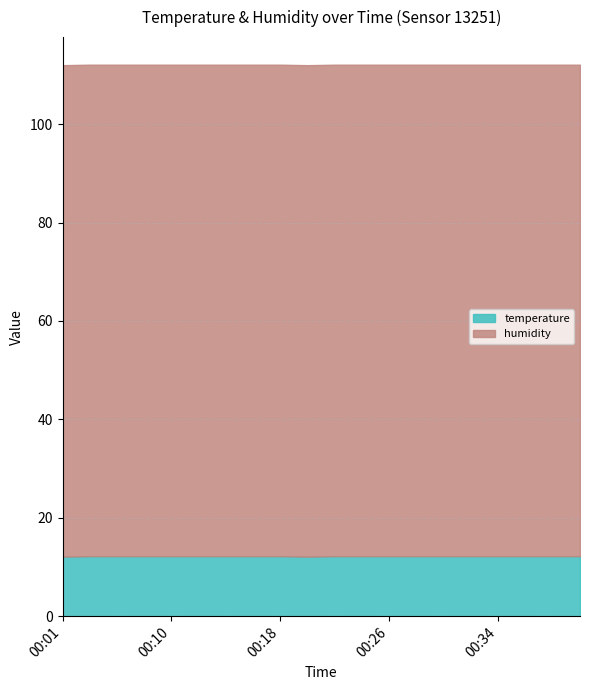

Which series changed the most between 00:12 and 00:24?

temperature